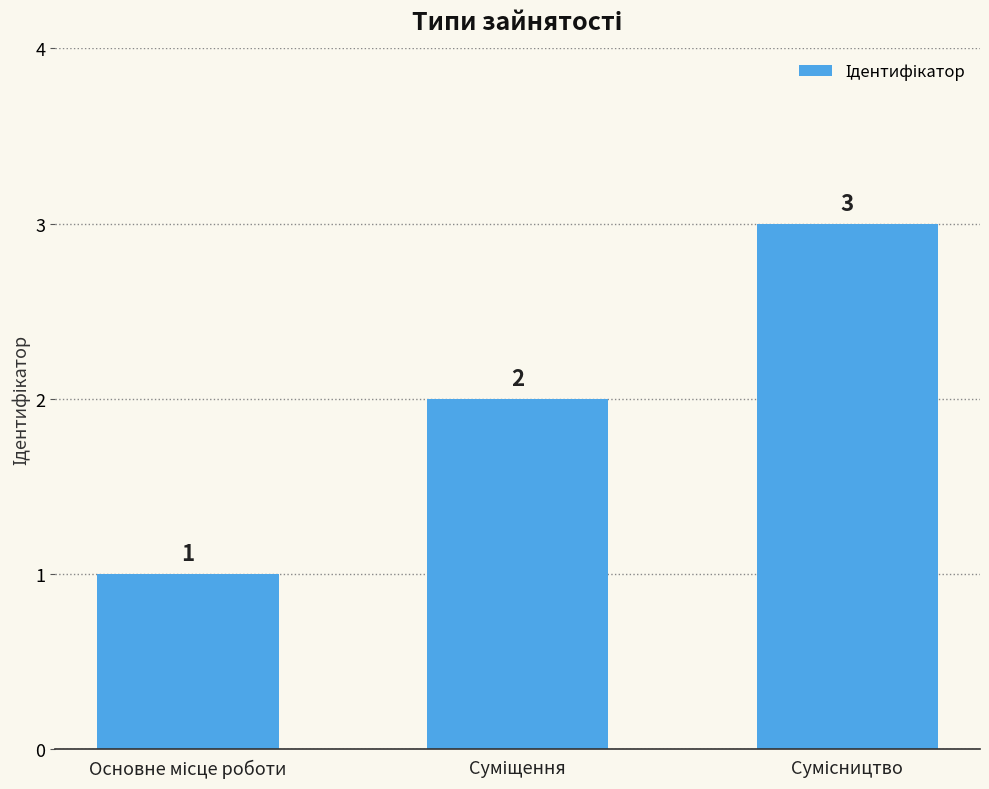

What is the greatest value displayed?

3